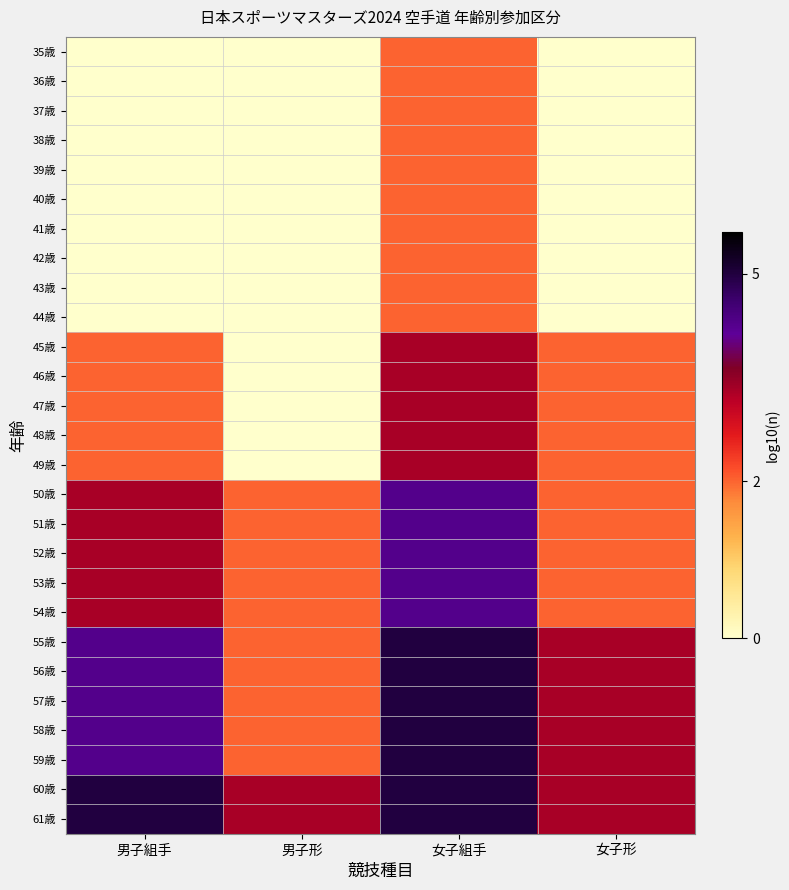

Reading left to right, extract all data points from this chart.

35歳: 男子組手=0.0	男子形=0.0	女子組手=0.3	女子形=0.0
36歳: 男子組手=0.0	男子形=0.0	女子組手=0.3	女子形=0.0
37歳: 男子組手=0.0	男子形=0.0	女子組手=0.3	女子形=0.0
38歳: 男子組手=0.0	男子形=0.0	女子組手=0.3	女子形=0.0
39歳: 男子組手=0.0	男子形=0.0	女子組手=0.3	女子形=0.0
40歳: 男子組手=0.0	男子形=0.0	女子組手=0.3	女子形=0.0
41歳: 男子組手=0.0	男子形=0.0	女子組手=0.3	女子形=0.0
42歳: 男子組手=0.0	男子形=0.0	女子組手=0.3	女子形=0.0
43歳: 男子組手=0.0	男子形=0.0	女子組手=0.3	女子形=0.0
44歳: 男子組手=0.0	男子形=0.0	女子組手=0.3	女子形=0.0
45歳: 男子組手=0.3	男子形=0.0	女子組手=0.5	女子形=0.3
46歳: 男子組手=0.3	男子形=0.0	女子組手=0.5	女子形=0.3
47歳: 男子組手=0.3	男子形=0.0	女子組手=0.5	女子形=0.3
48歳: 男子組手=0.3	男子形=0.0	女子組手=0.5	女子形=0.3
49歳: 男子組手=0.3	男子形=0.0	女子組手=0.5	女子形=0.3
50歳: 男子組手=0.5	男子形=0.3	女子組手=0.6	女子形=0.3
51歳: 男子組手=0.5	男子形=0.3	女子組手=0.6	女子形=0.3
52歳: 男子組手=0.5	男子形=0.3	女子組手=0.6	女子形=0.3
53歳: 男子組手=0.5	男子形=0.3	女子組手=0.6	女子形=0.3
54歳: 男子組手=0.5	男子形=0.3	女子組手=0.6	女子形=0.3
55歳: 男子組手=0.6	男子形=0.3	女子組手=0.7	女子形=0.5
56歳: 男子組手=0.6	男子形=0.3	女子組手=0.7	女子形=0.5
57歳: 男子組手=0.6	男子形=0.3	女子組手=0.7	女子形=0.5
58歳: 男子組手=0.6	男子形=0.3	女子組手=0.7	女子形=0.5
59歳: 男子組手=0.6	男子形=0.3	女子組手=0.7	女子形=0.5
60歳: 男子組手=0.7	男子形=0.5	女子組手=0.7	女子形=0.5
61歳: 男子組手=0.7	男子形=0.5	女子組手=0.7	女子形=0.5